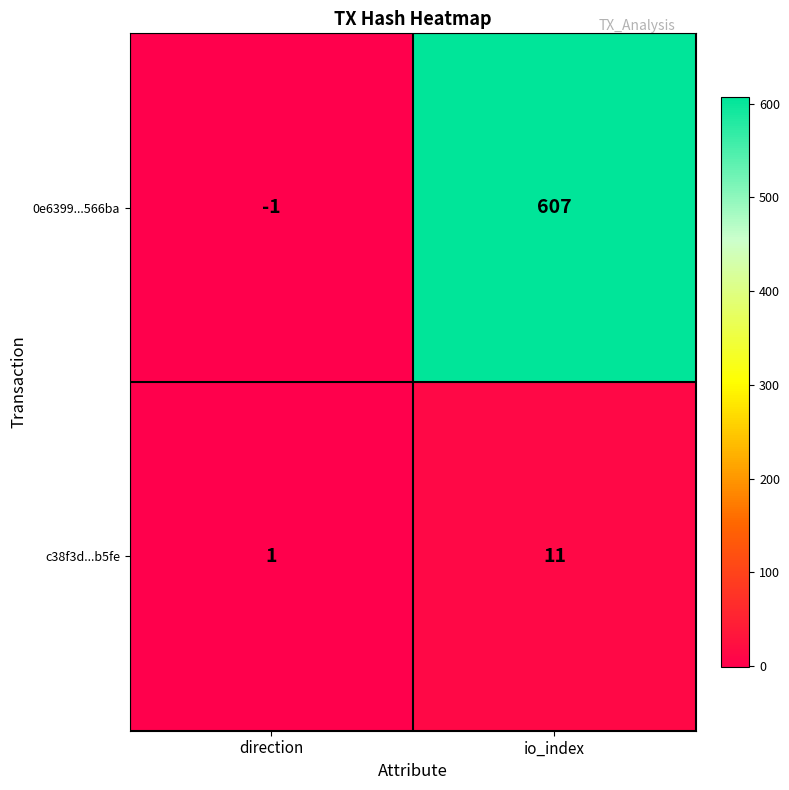

Rank the series at io_index from lowest to highest value.

c38f3d...b5fe, 0e6399...566ba